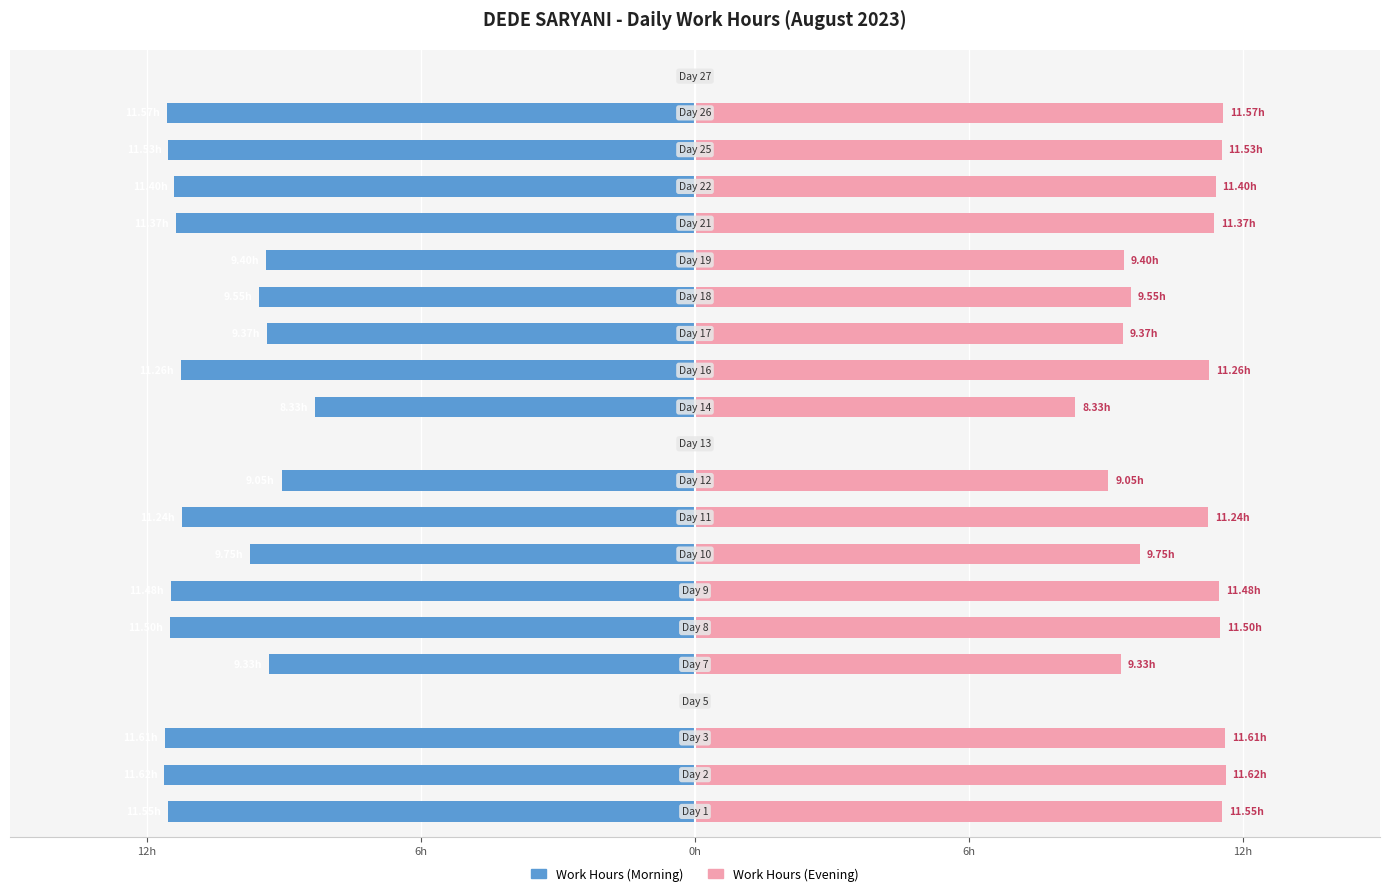

What is the difference between the second highest and minimum values in the Work Hours (Evening) series?

11.6